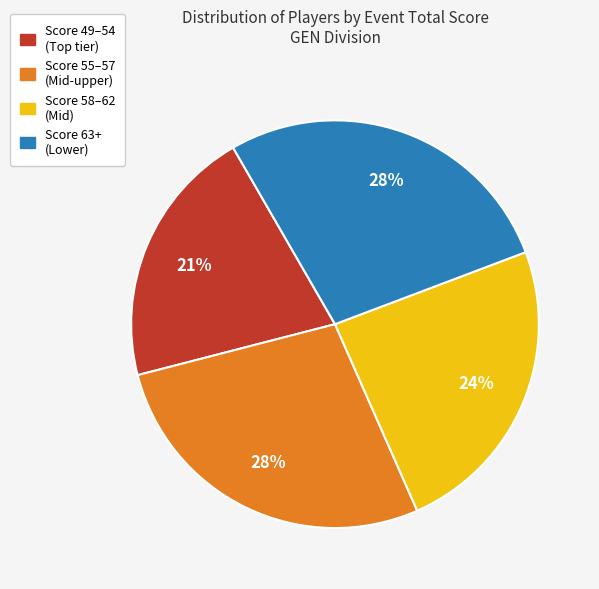

Is there any slice that represents more than half of the pie?

No